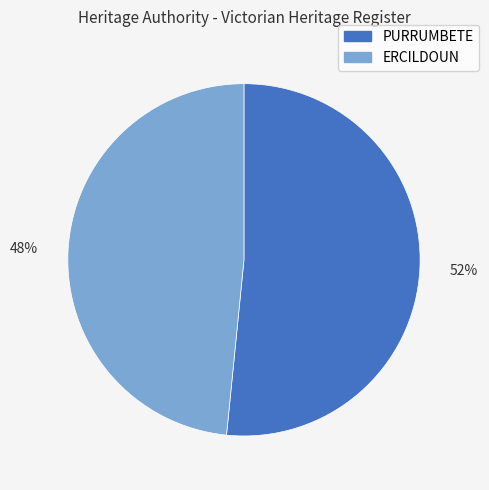

How many segments does this pie chart have?

2